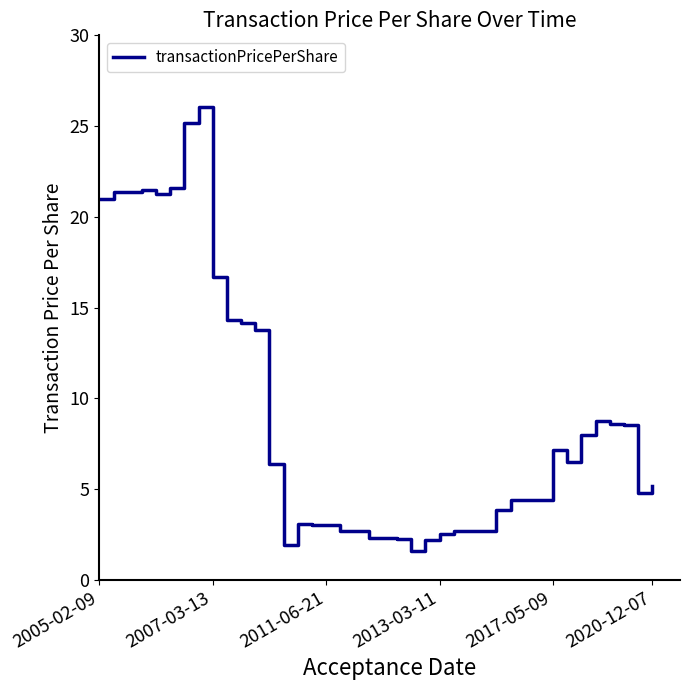

What is the minimum value shown in the chart?

1.6